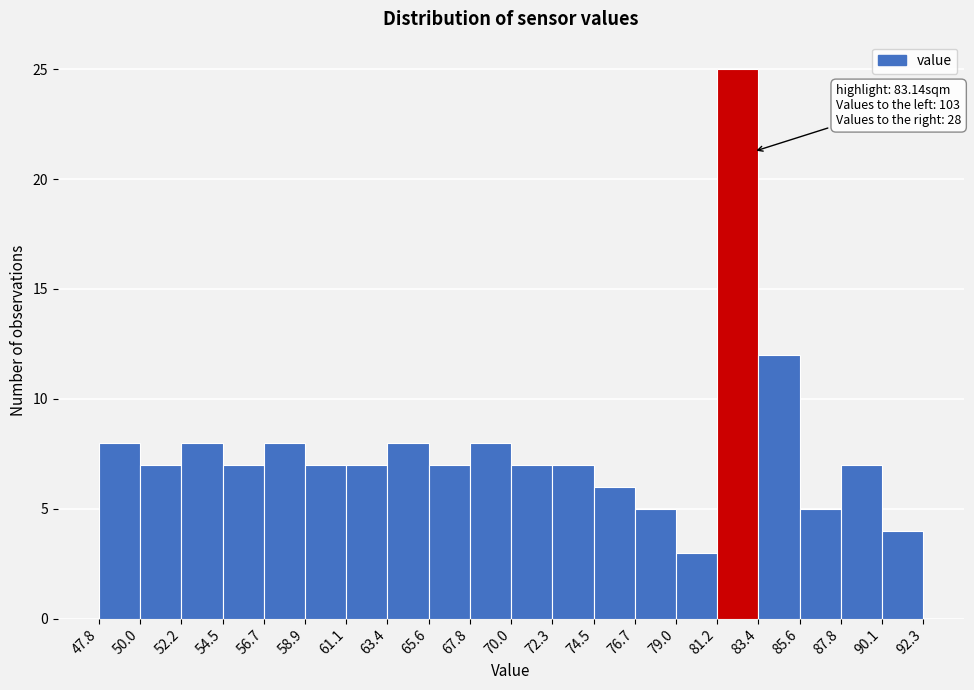

Over which range of the x-axis is the bar tallest?

81.2 to 83.4